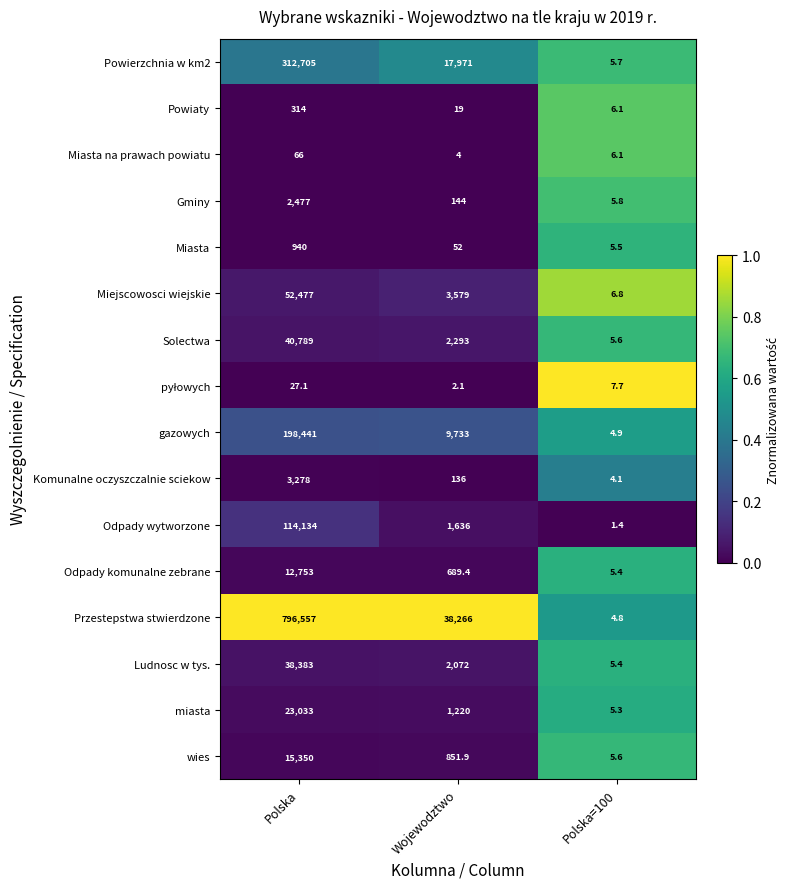

Which series has the largest range (max minus min)?

Przestepstwa stwierdzone